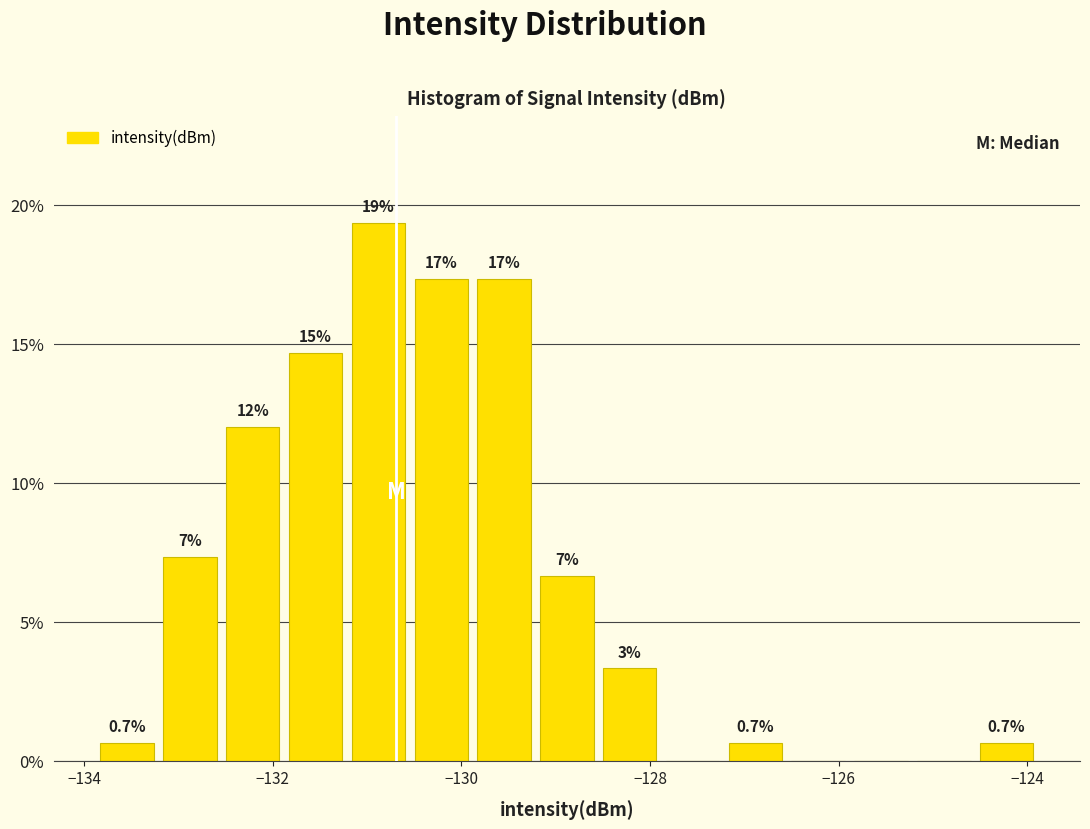

Read against the x-axis, roughly where is the centre of the tallest bar?

-130.8